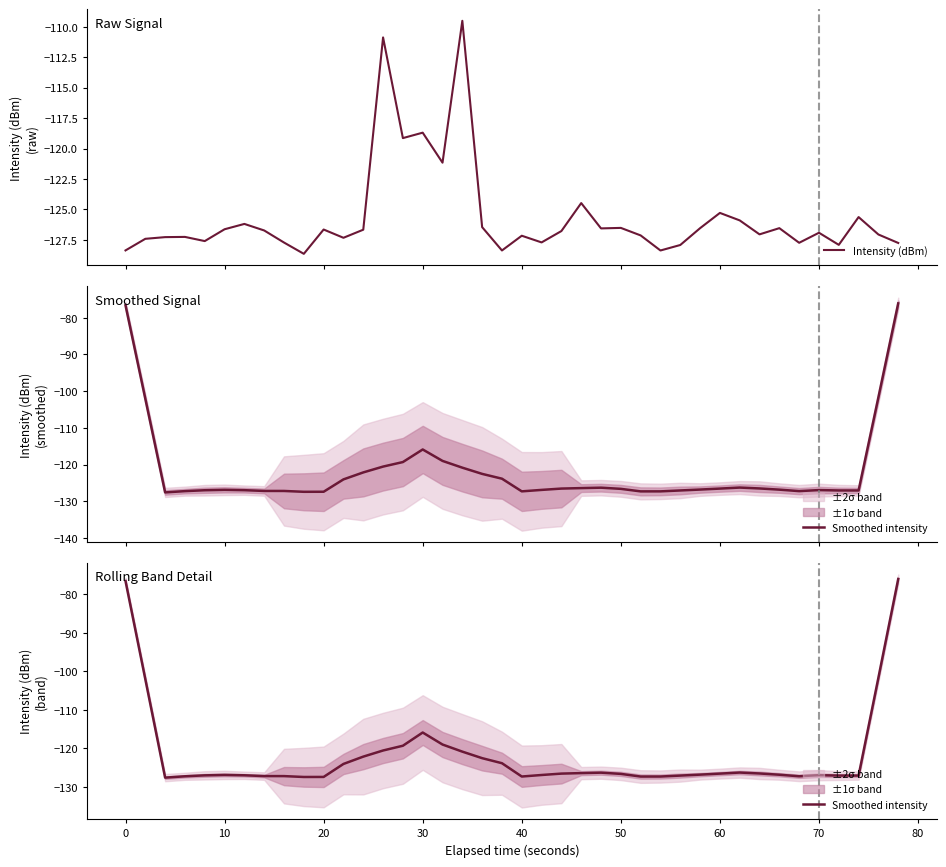

List the series in order of their peak value, highest first.

Smoothed intensity, Intensity (dBm)